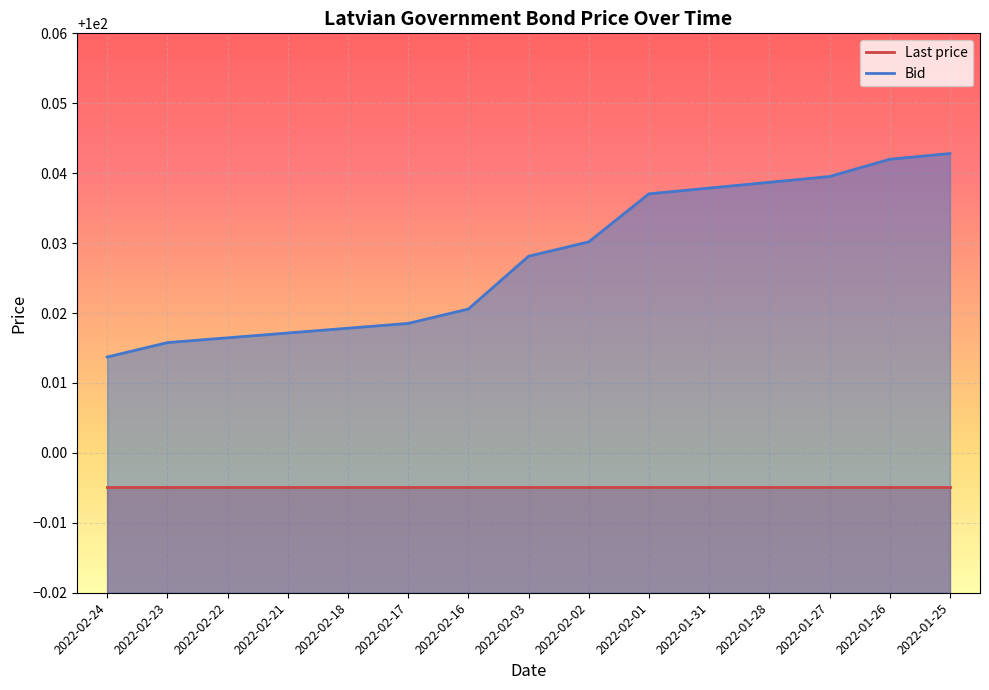

Count the values in the range 100 to 101.

15